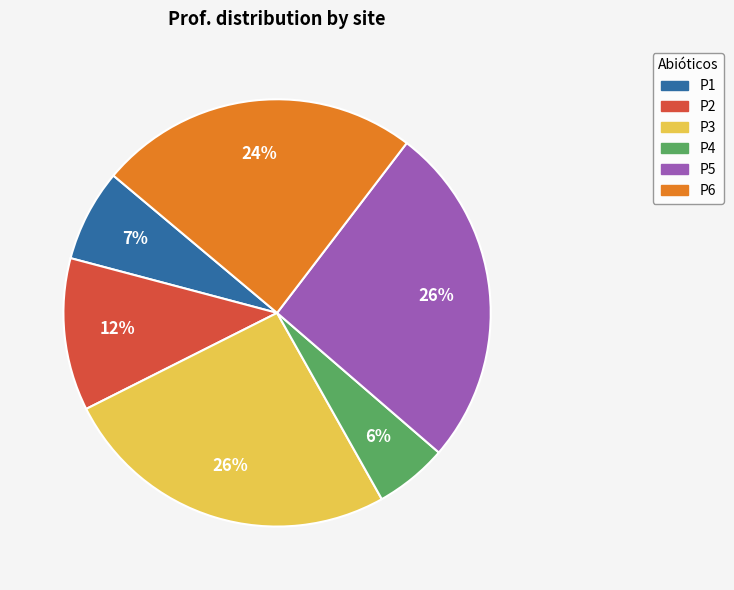

To the nearest percent, what is the difference between the largest and smallest slice percentages?

20%